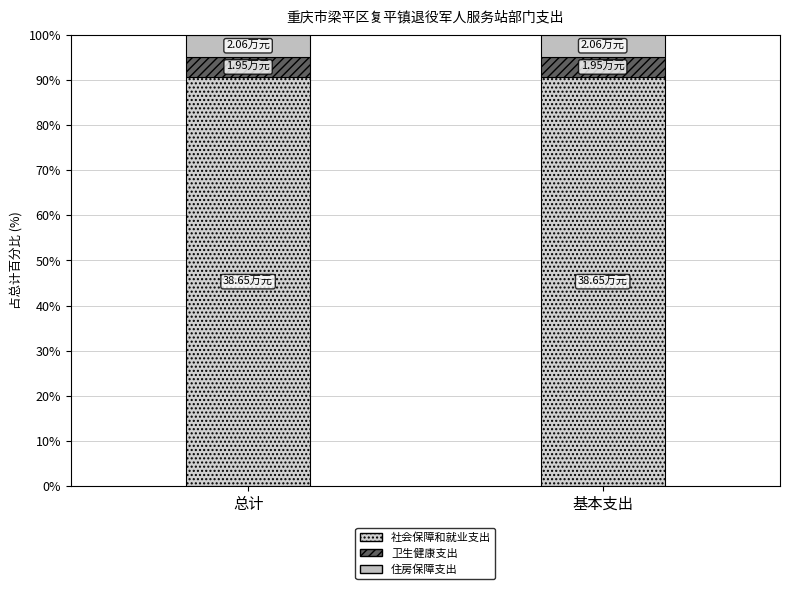

Are the bars grouped side by side (vs. stacked)?

No